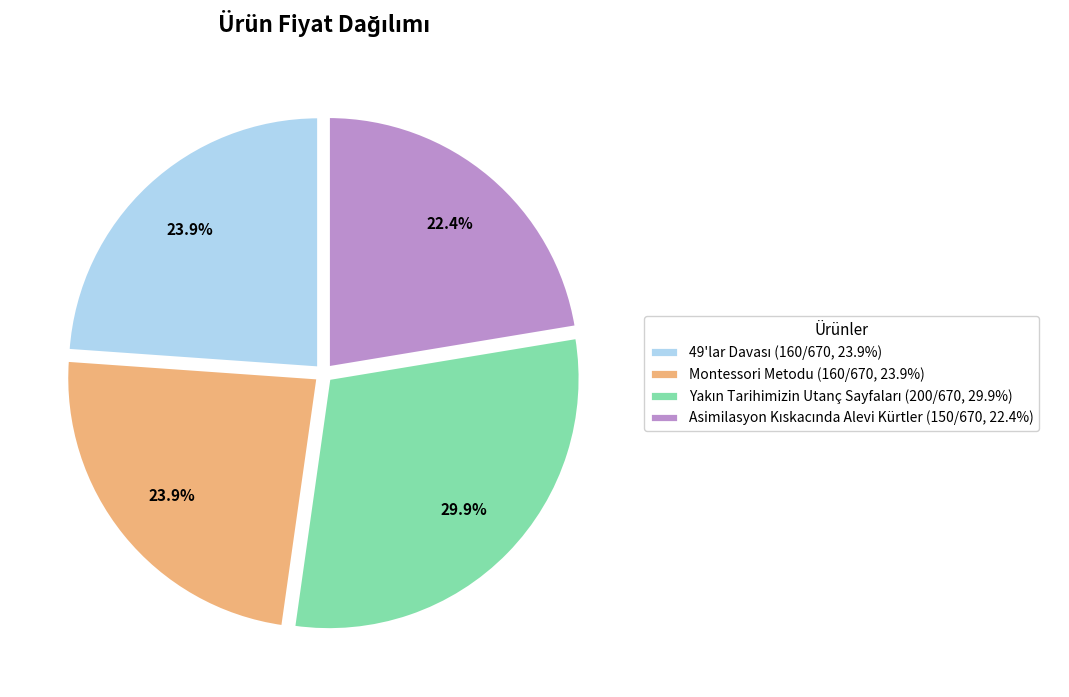

Is there any slice that represents more than half of the pie?

No